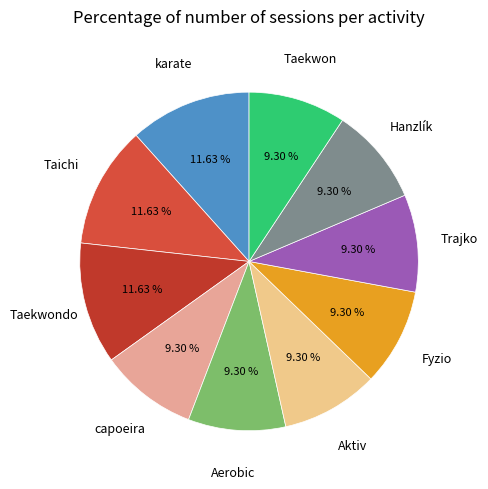

What portion of the pie excludes capoeira?

90.7%